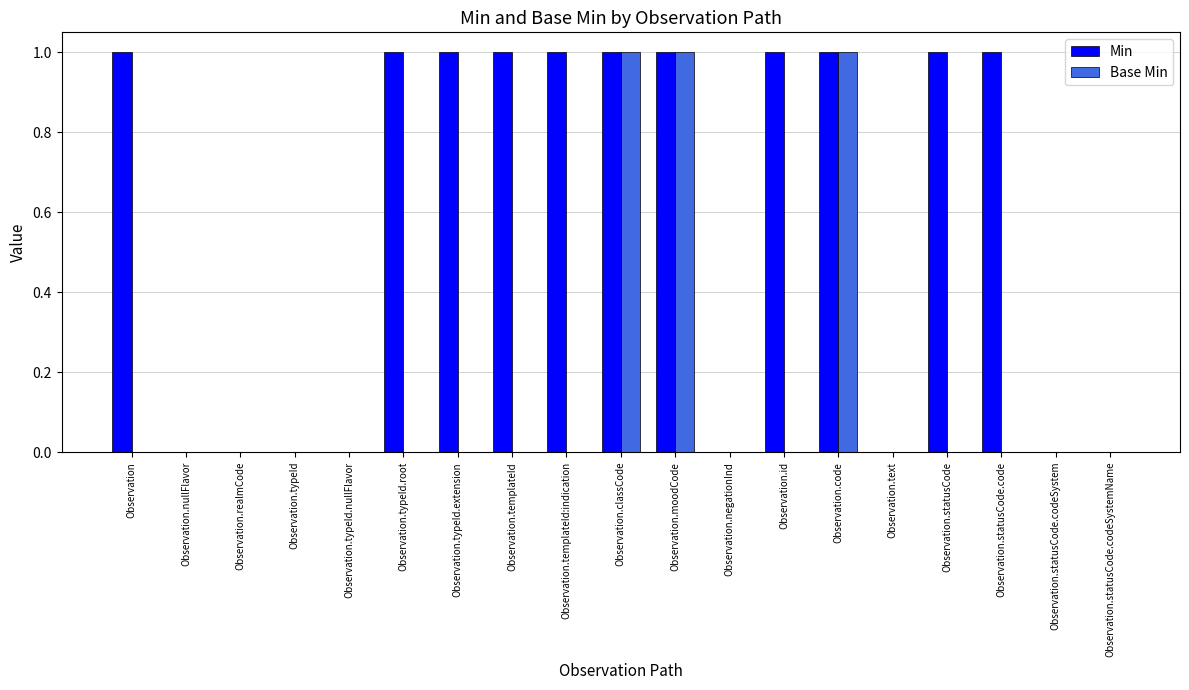

Is the value of Base Min at Observation.statusCode.codeSystem greater than the value of Min at Observation.classCode?

No